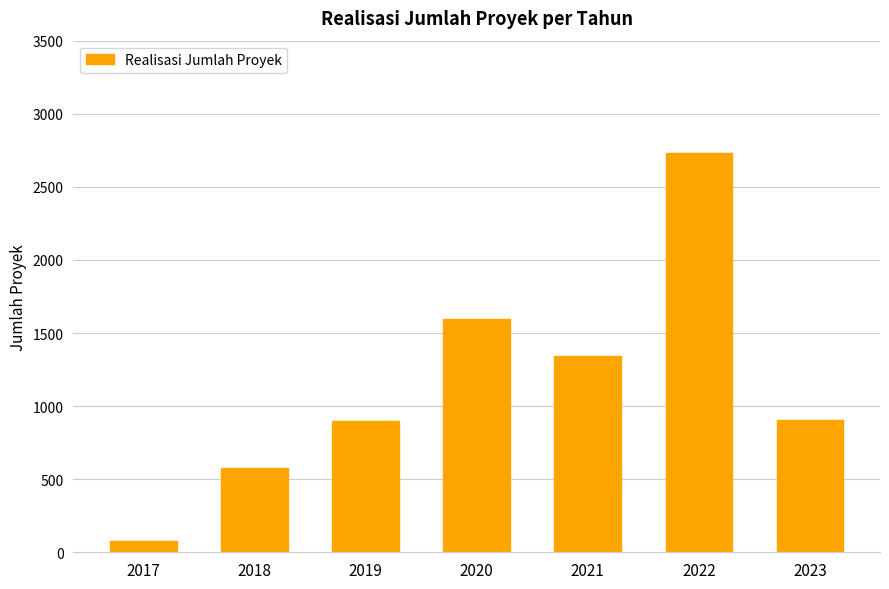

What is the value of the 7th bar from the left?

906